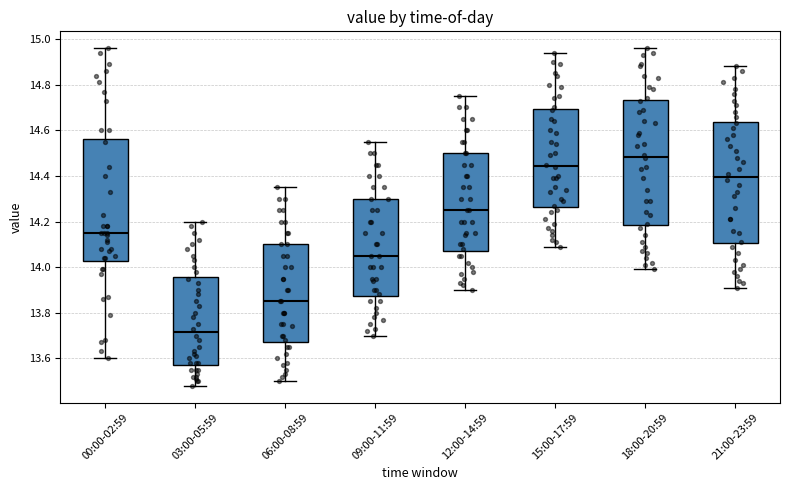

Where does the lower whisker of the box for 06:00-08:59 end on the y-axis? The values are not printed on the chart, so give them approximately, as read against the axis.

13.50